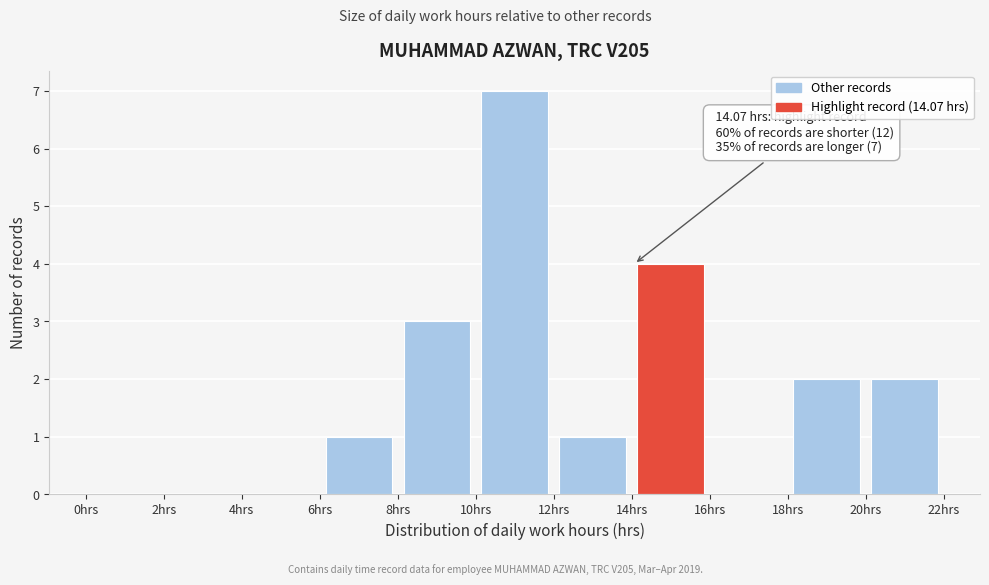

Over which range of the x-axis is the bar tallest?

10 to 12